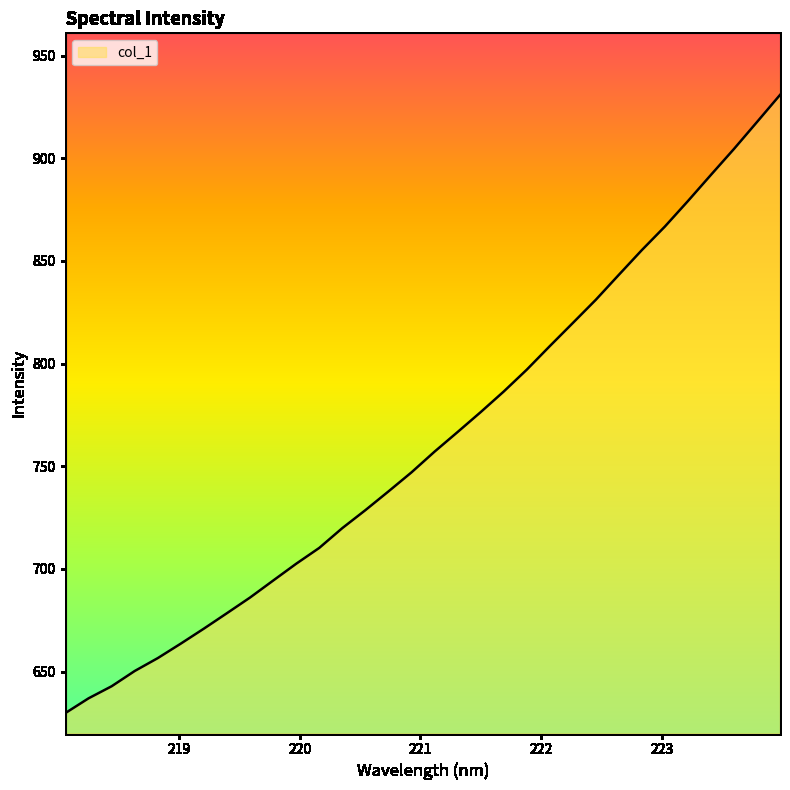

Reading left to right, what are all the values shown in this chart?

629.9	637.0	642.9	650.3	656.6	663.7	671.0	678.5	686.1	694.3	702.5	710.2	719.9	728.6	737.7	747.0	757.1	766.7	776.4	786.4	797.0	808.5	819.8	831.1	843.2	855.3	866.8	879.2	891.9	904.5	917.6	930.8